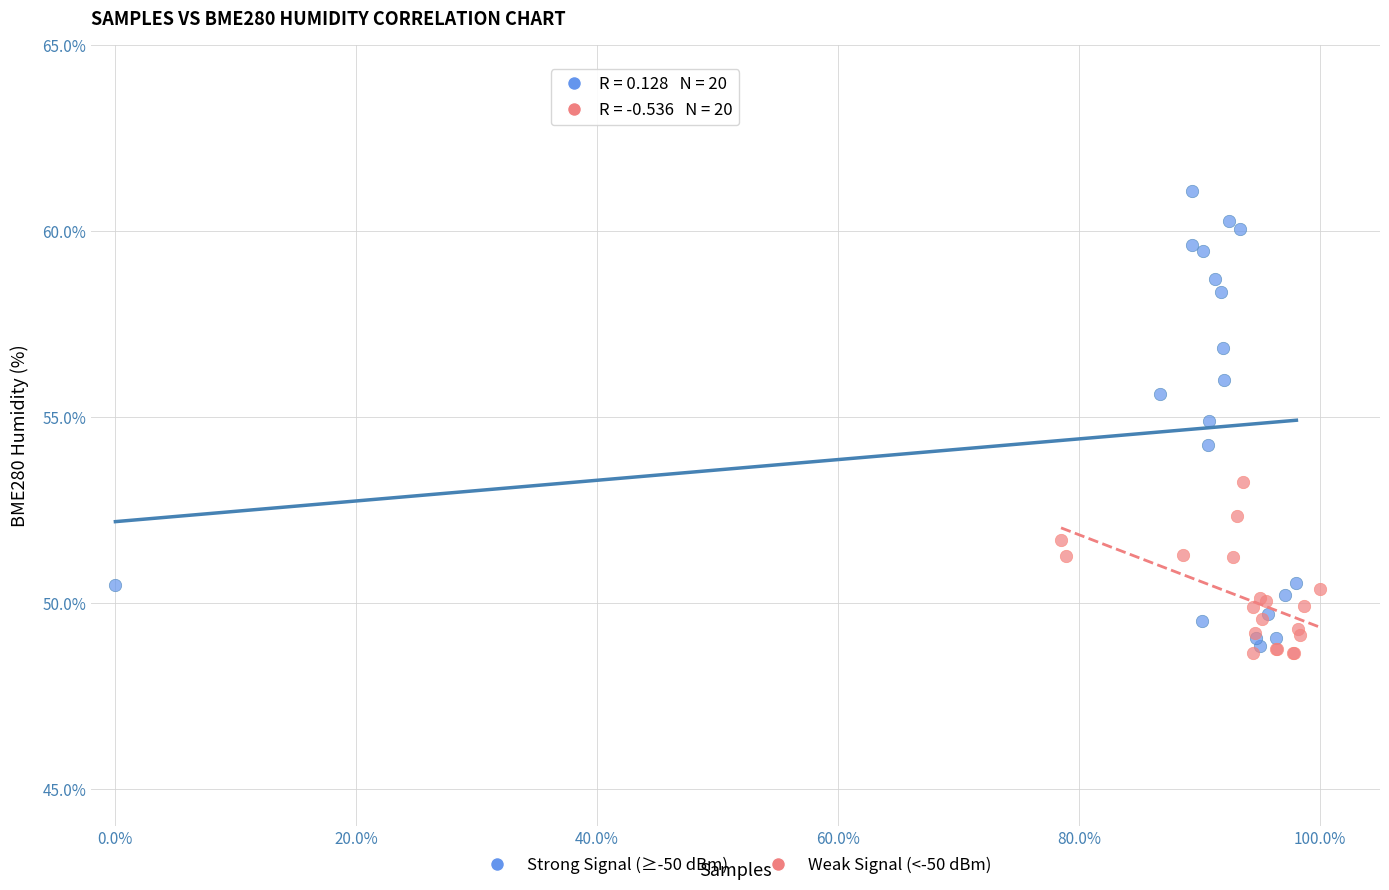

Which series contains the highest Y value?

Strong Signal (≥-50 dBm)